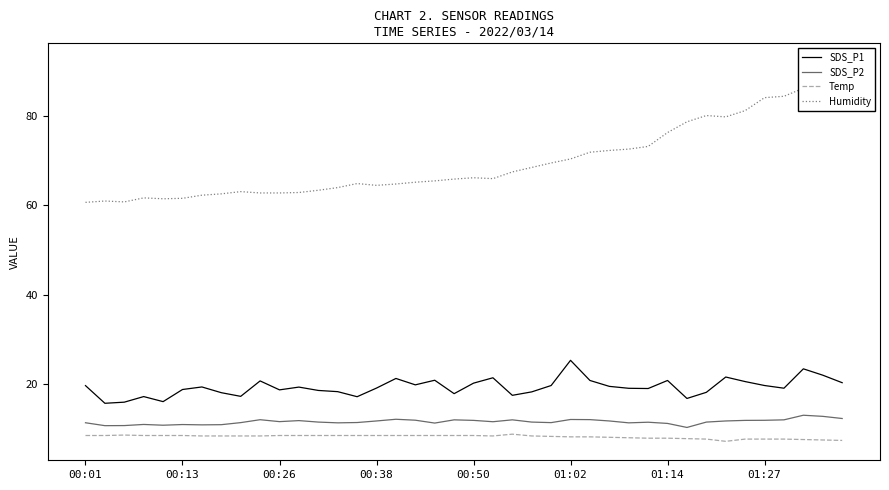

True or false: Temp has a value of 1.6 at 36.

False